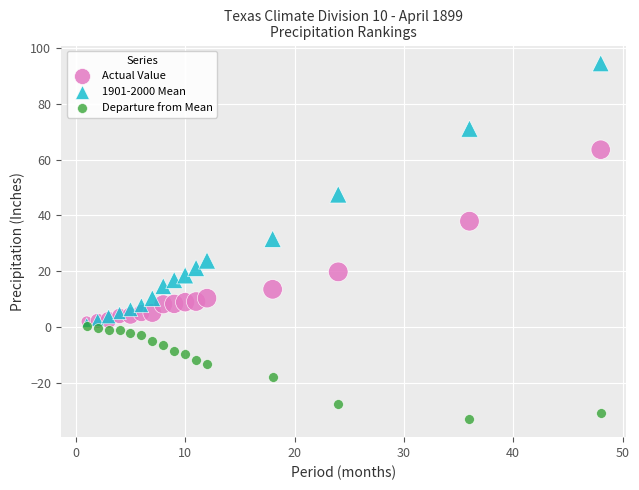

What are all the series names shown in the legend?

Actual Value, 1901-2000 Mean, Departure from Mean